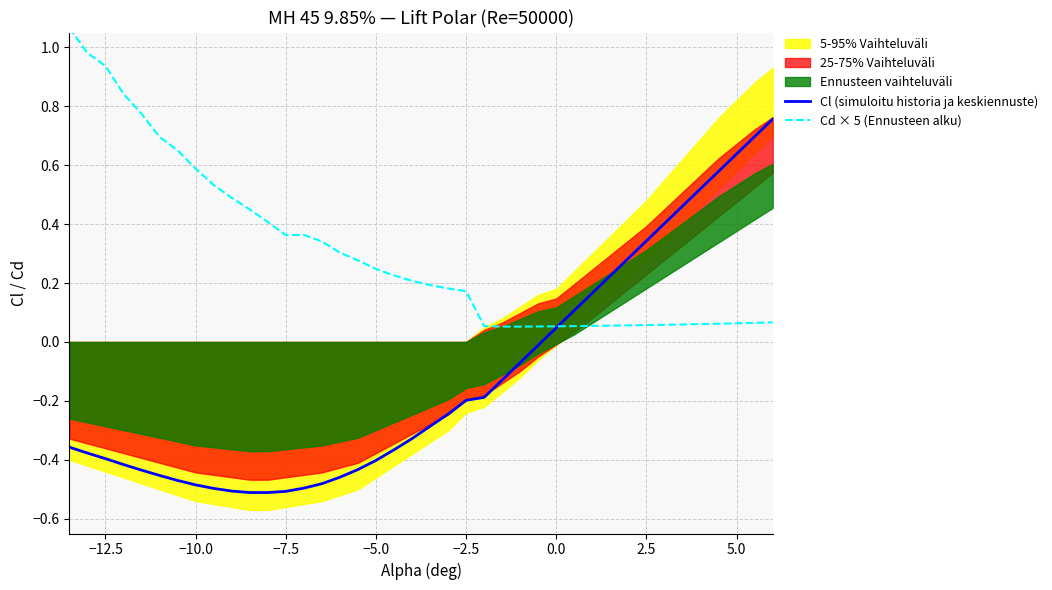

True or false: Cl (simuloitu historia ja keskiennuste) has more than 0 interior local peaks.

False